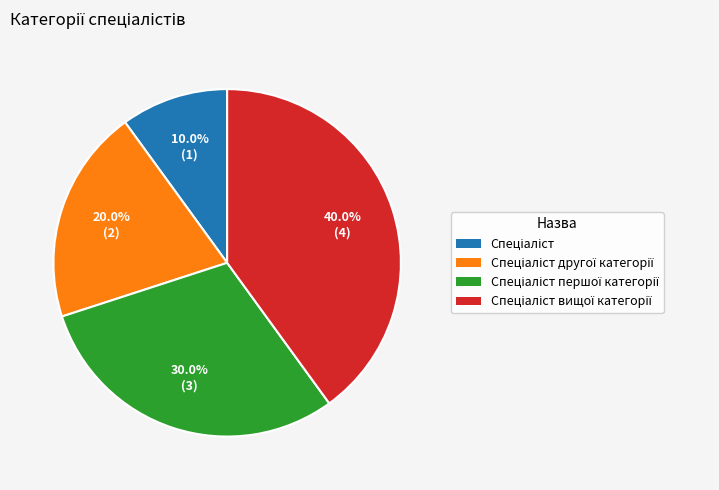

What is the change in value from Спеціаліст to Спеціаліст другої категорії?

+1